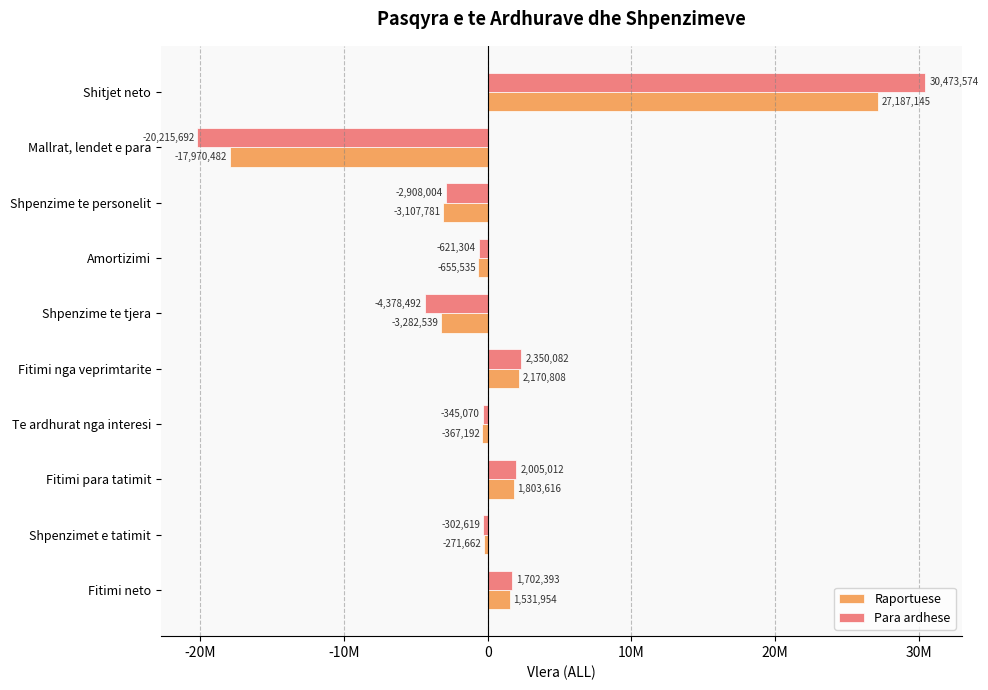

What are all the series names shown in the legend?

Raportuese, Para ardhese